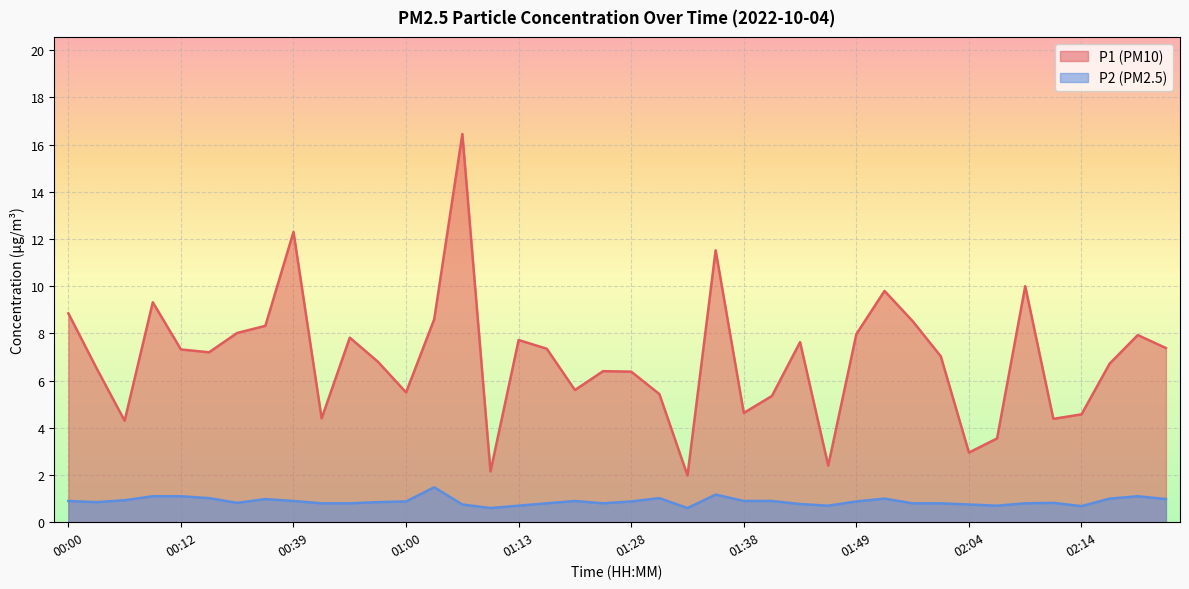

What is the difference between the P2 values at 01:46 and 01:05?

0.1